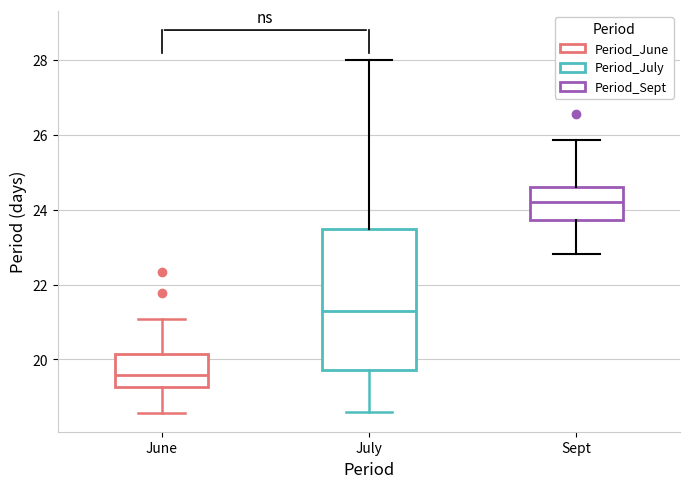

Which box is the tallest, from its lower edge to its upper edge?

July